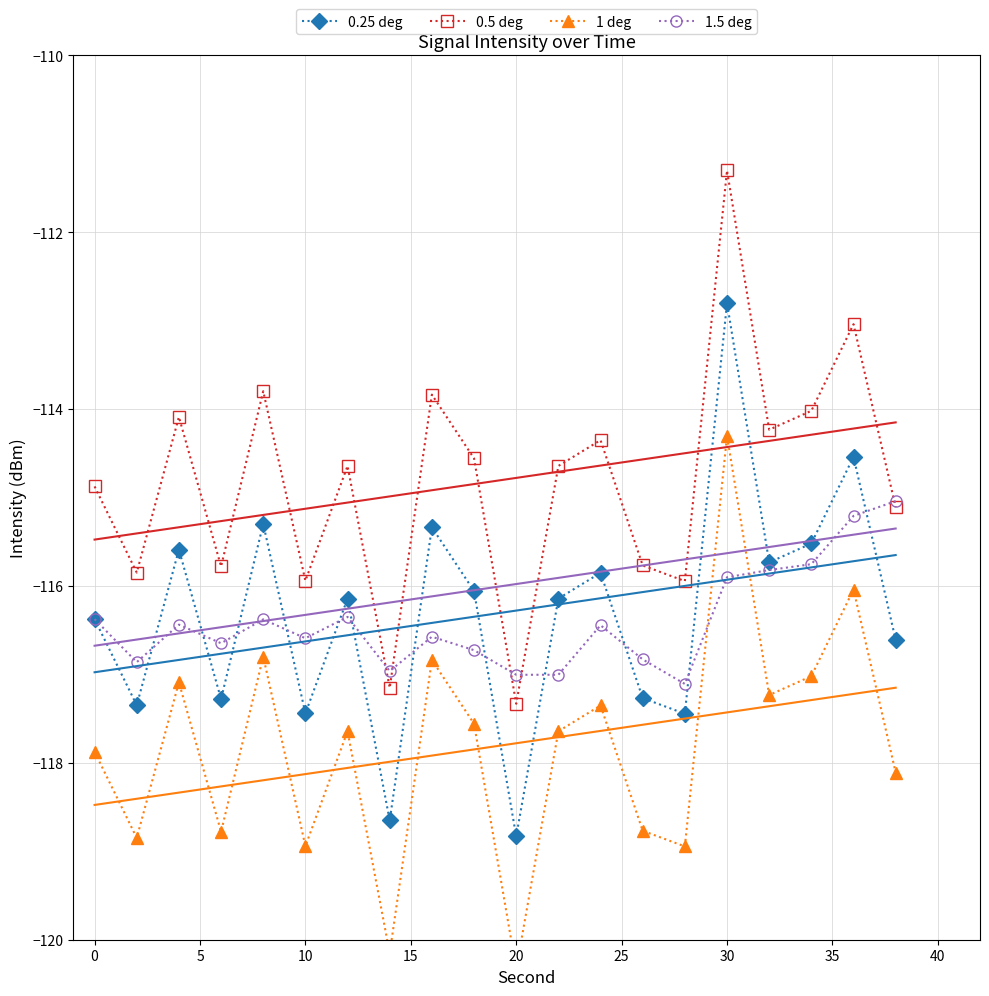

What is the maximum value shown in the chart?

-111.3